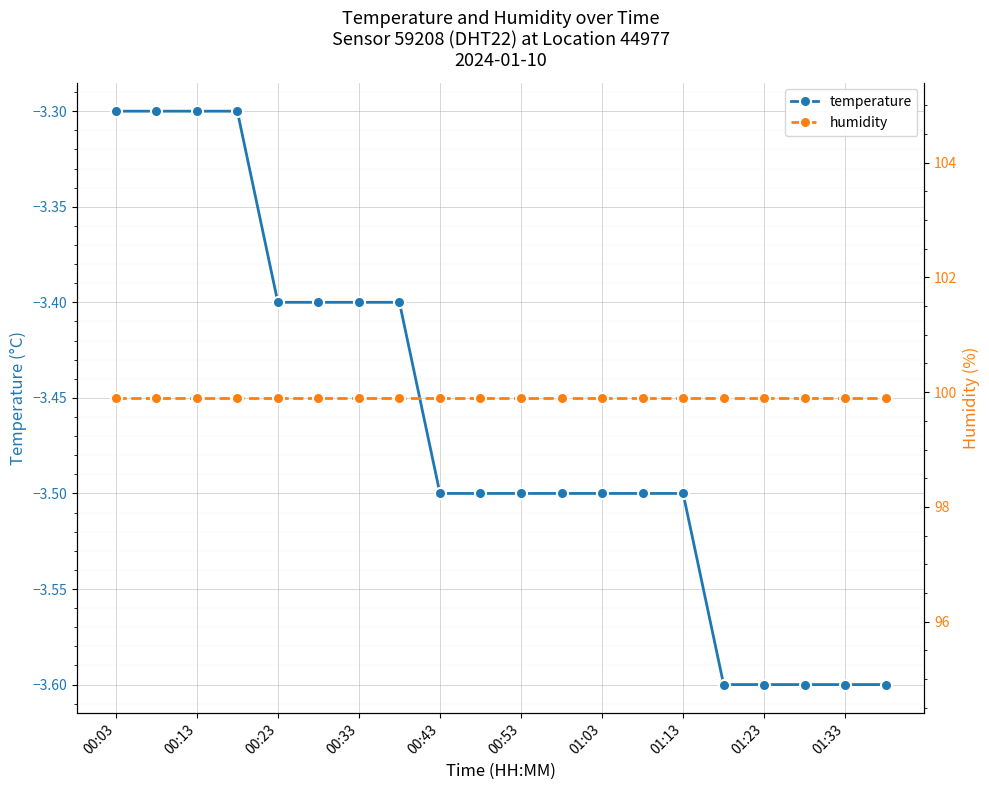

The value of temperature at 00:23 is -3.4. True or false?

True